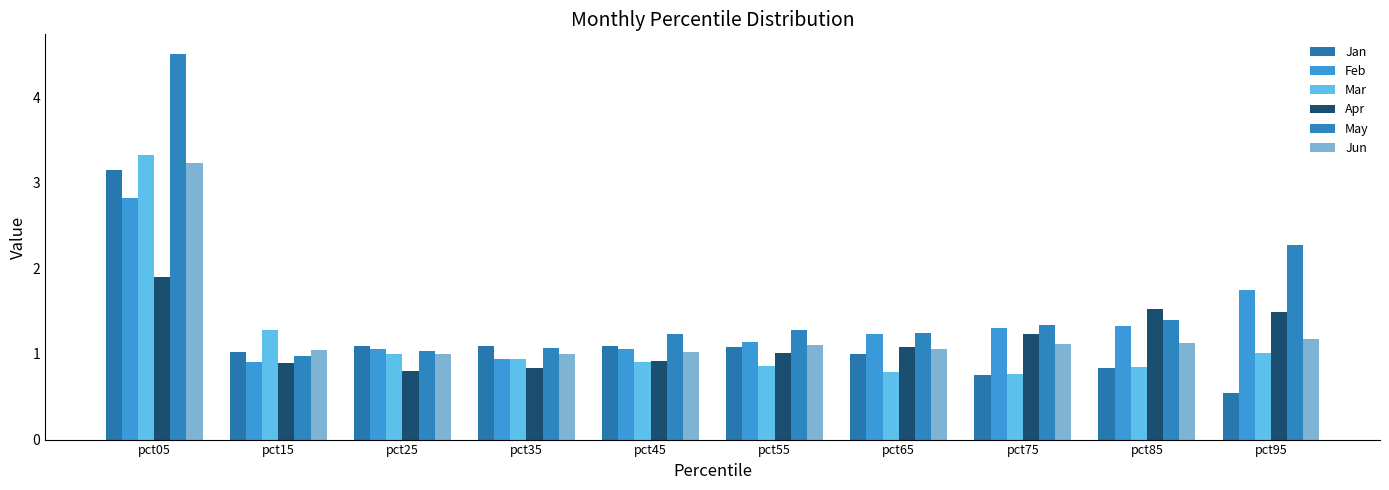

Where does the Feb series first go above 1?

pct05